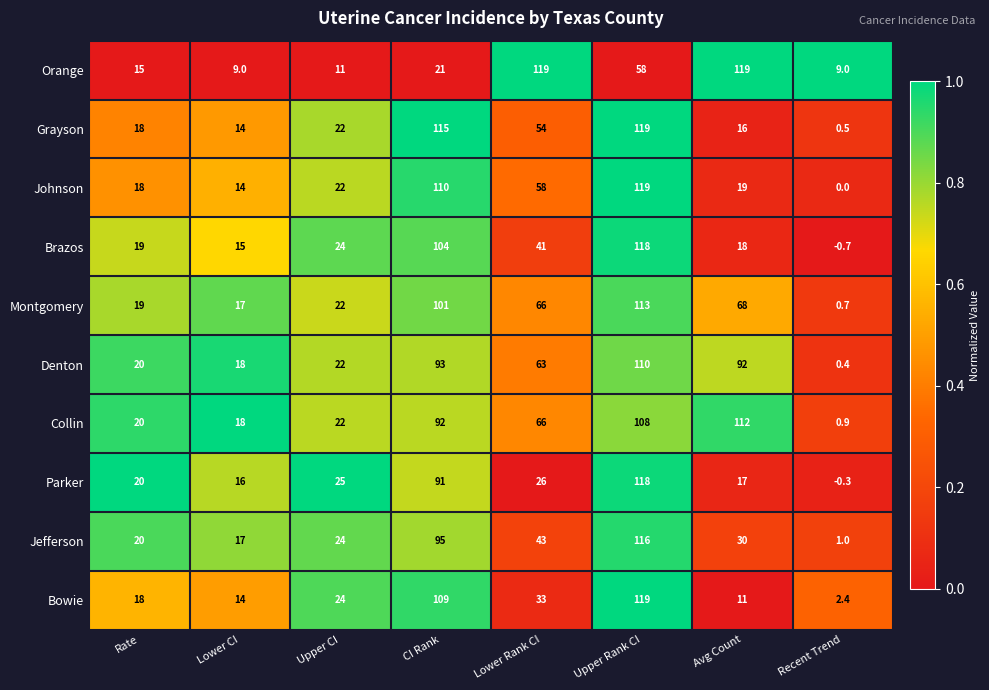

What is the maximum value shown in the chart?

119.0